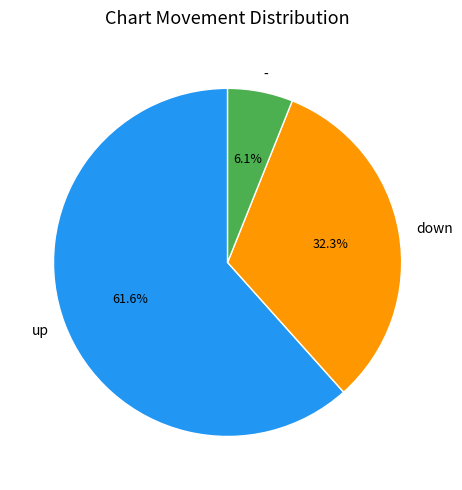

Combined, do - and up account for over 50%?

Yes